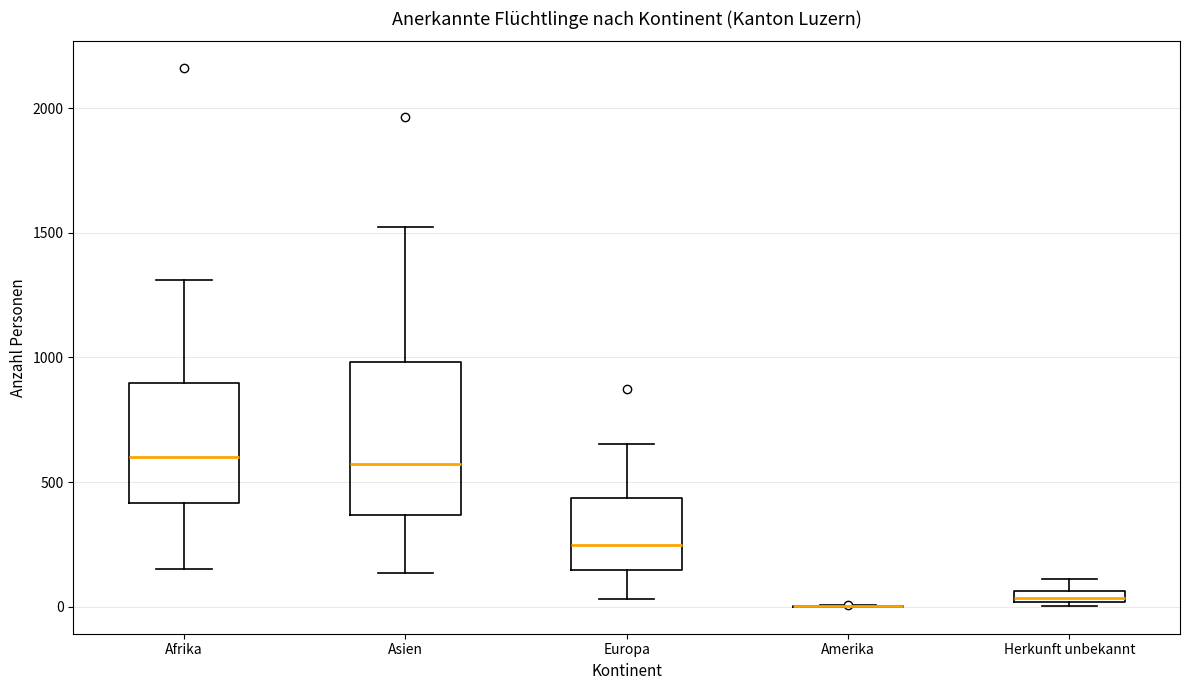

Where does the lower whisker of the box for Europa end on the y-axis? The values are not printed on the chart, so give them approximately, as read against the axis.

50